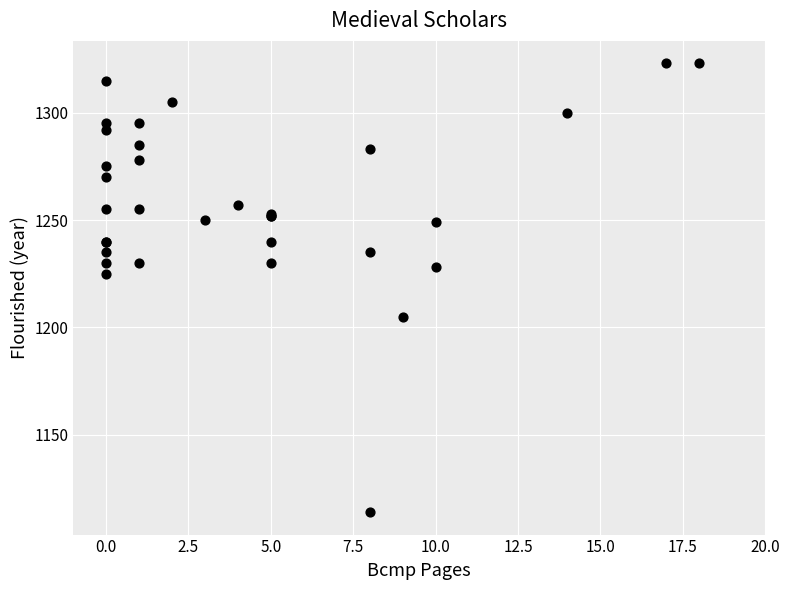

What Y value in the scatter plot is closest to 1218?

1225